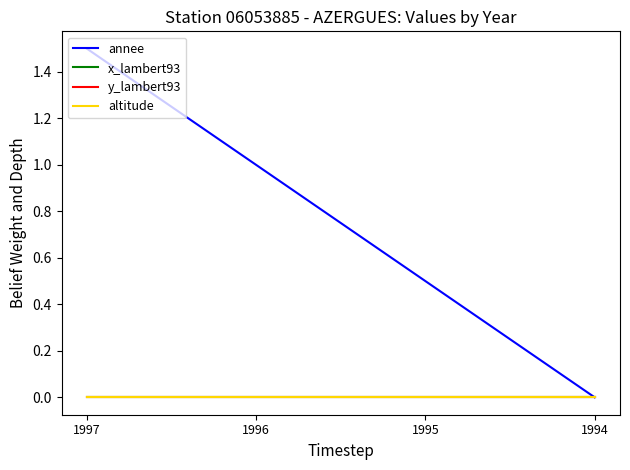

The altitude series shows 0.0 at 1994. True or false?

True